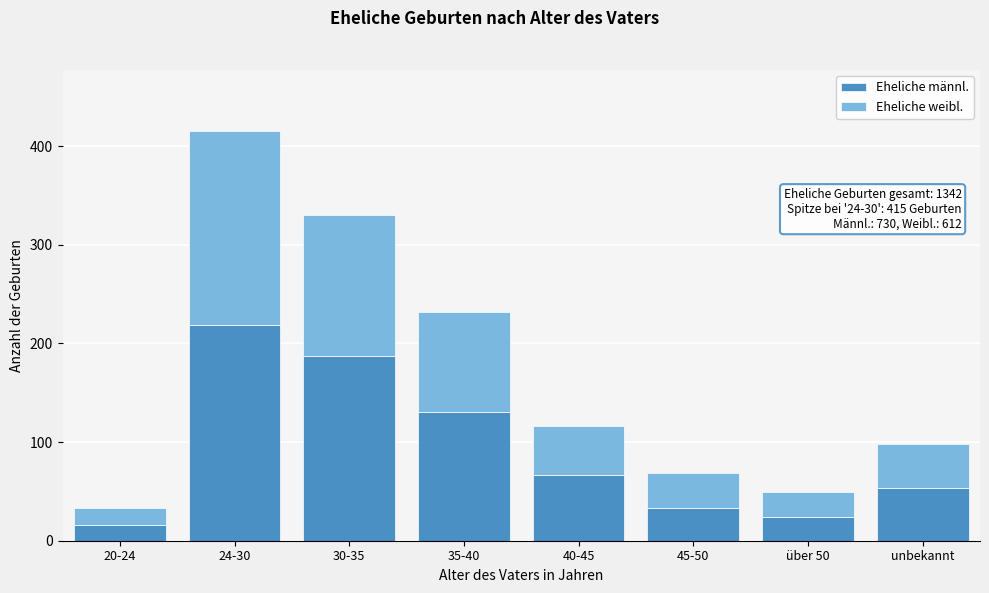

Reading left to right, what are the values for Eheliche männl.?

20-24=16	24-30=219	30-35=187	35-40=131	40-45=67	45-50=33	über 50=24	unbekannt=53